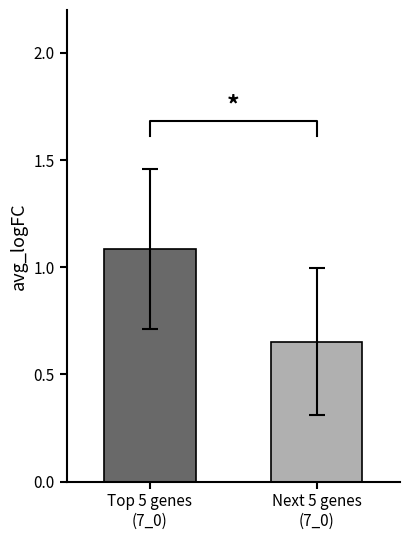

How many values exceed 1?

1